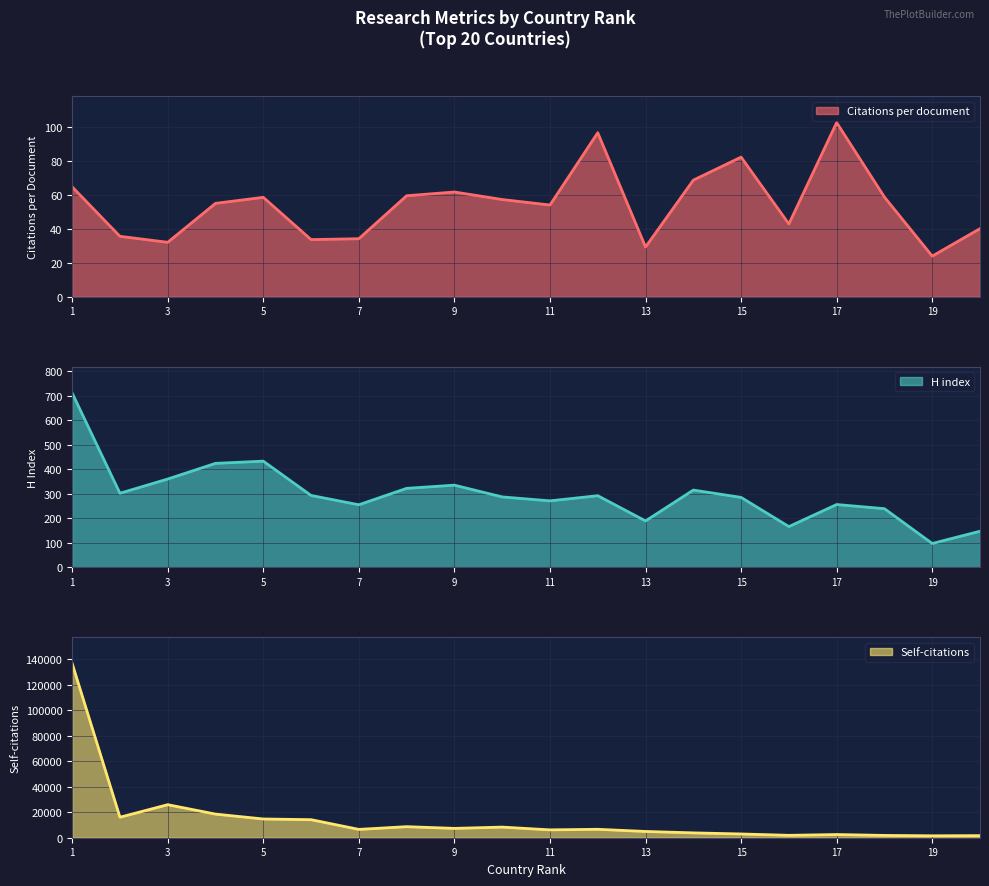

What is the value of the H index point at the 15th from the left?

285.0